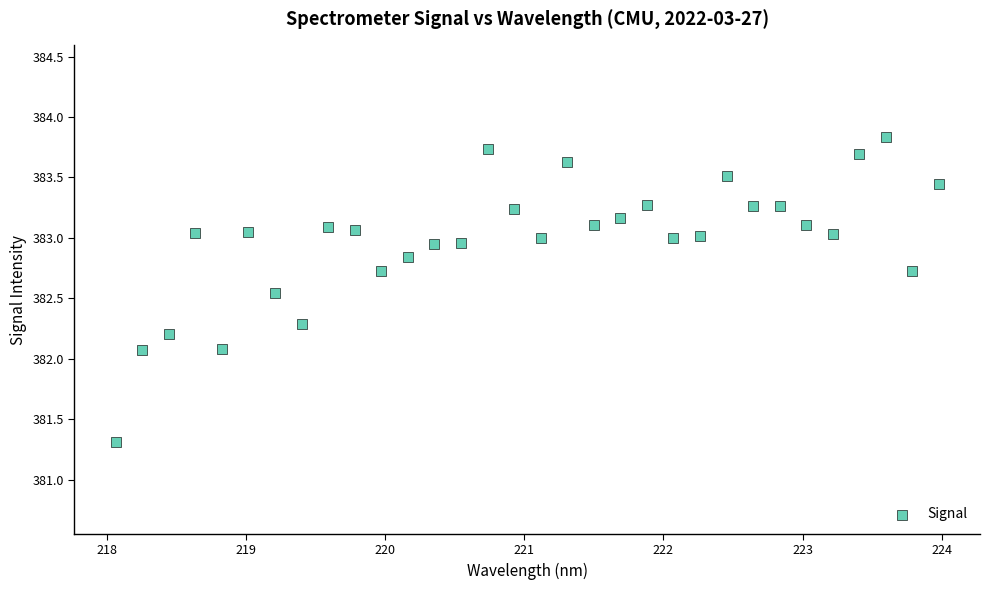

What is the range of X values (max minus min)?

5.9